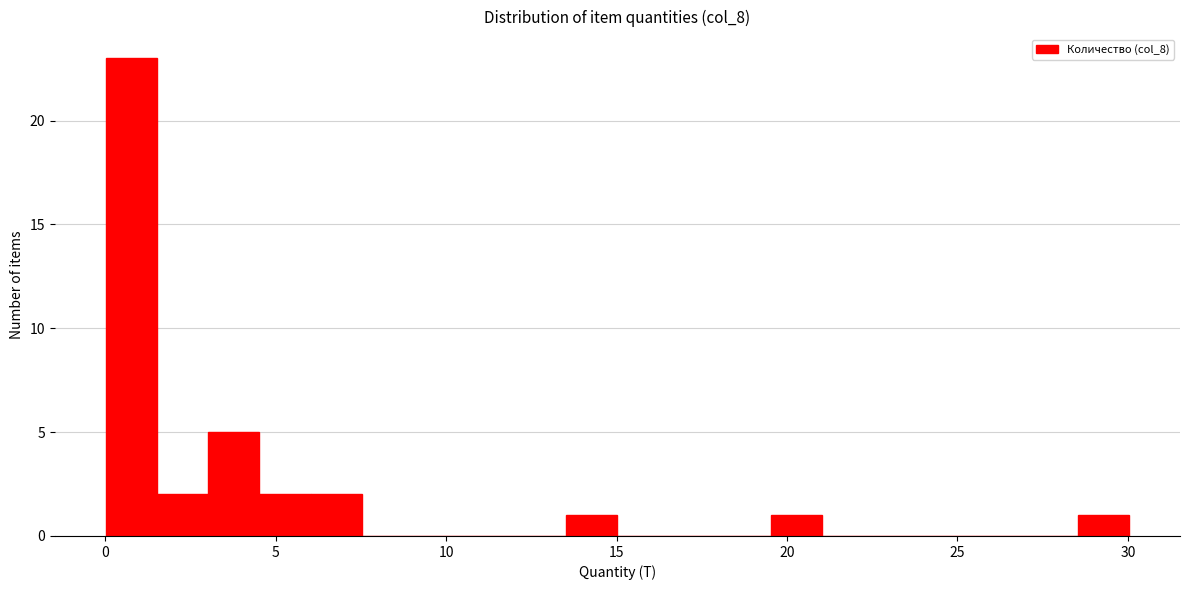

Around what value on the x-axis is the tallest bar? Give the approximate position of its centre, as read against the axis.

1.0